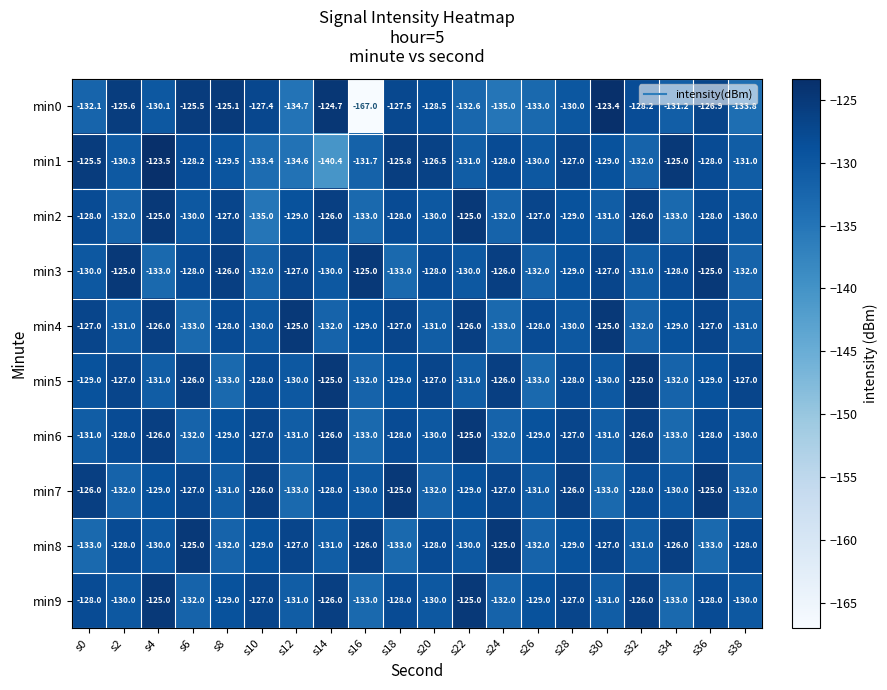

Which series has the largest total across all categories?

min3